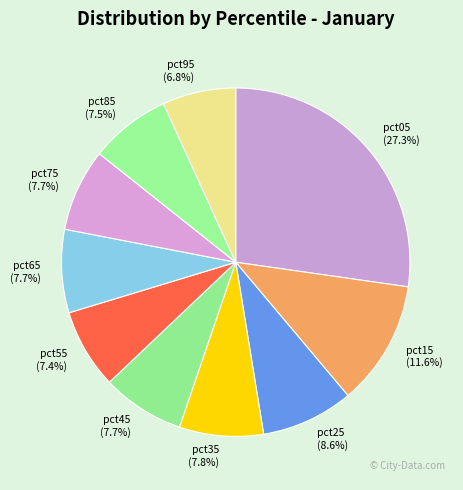

Does pct75 represent more than half of the total?

No